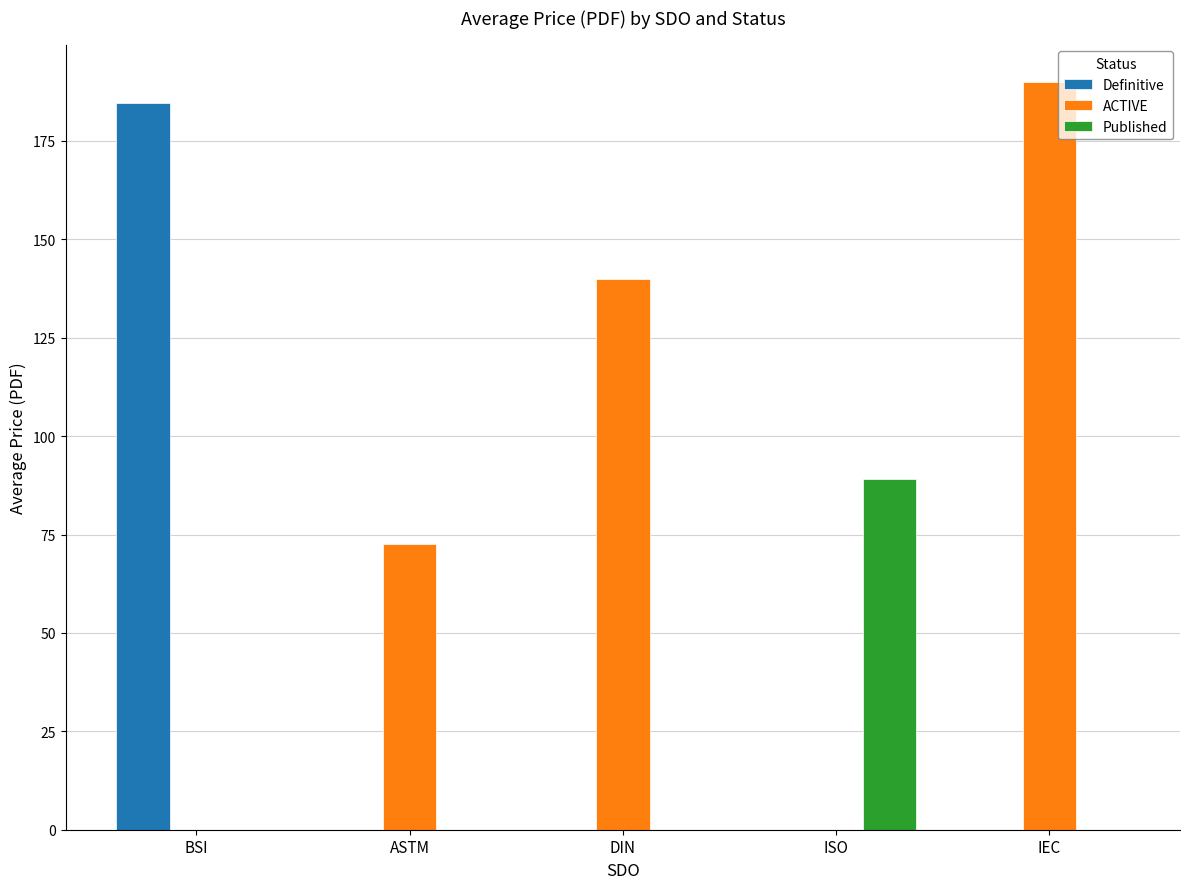

The value of Definitive at ASTM is 0.0. True or false?

True